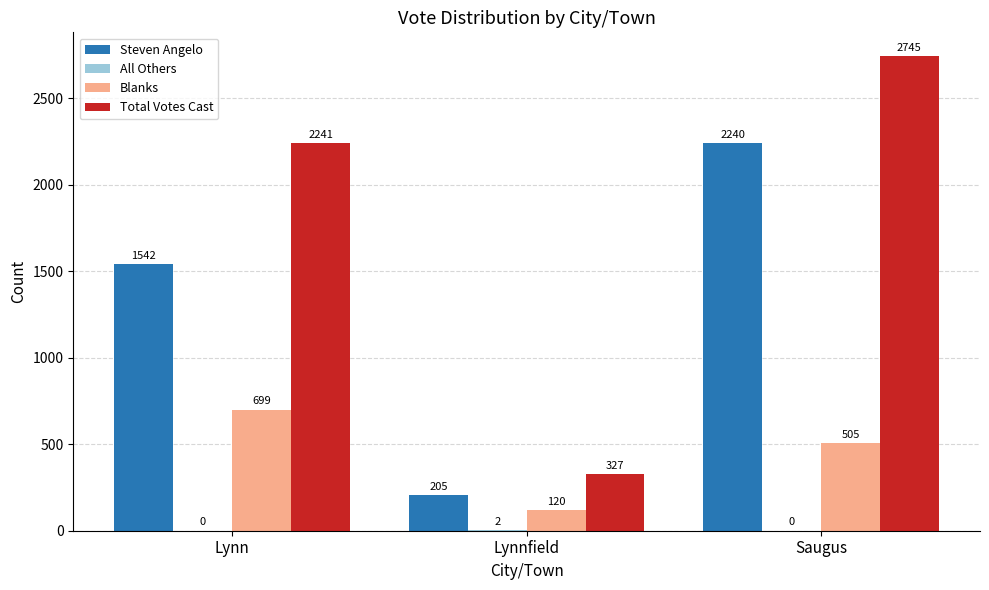

The value of Steven Angelo at Lynnfield is 295. True or false?

False